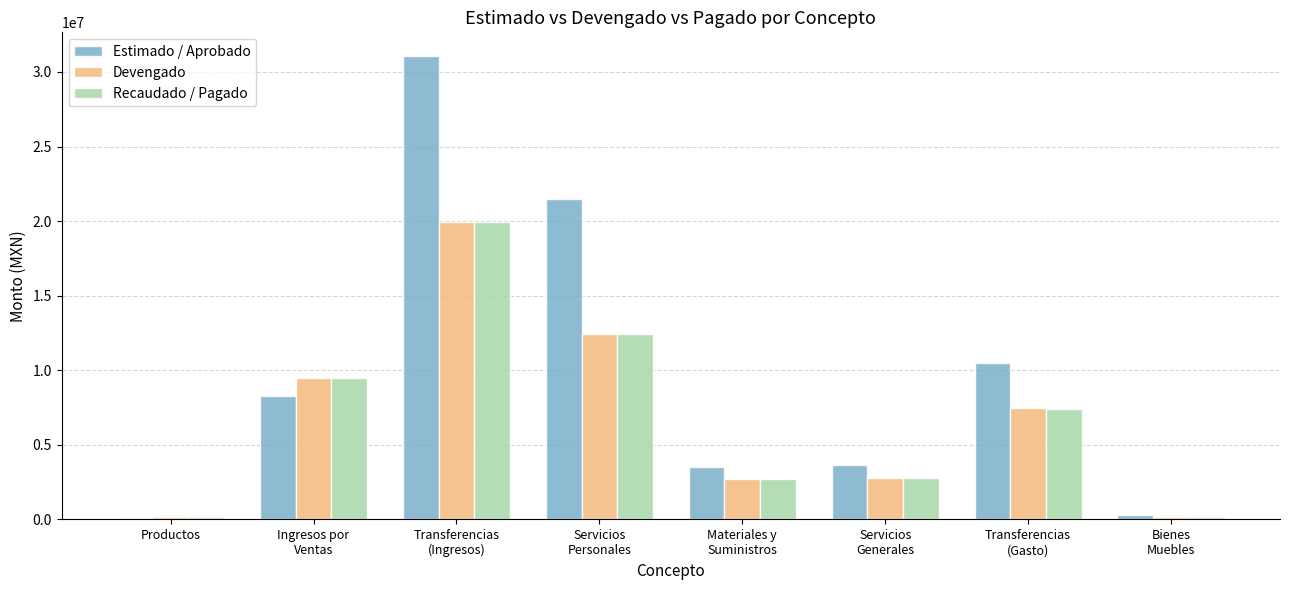

Which series has the largest total across all categories?

Estimado / Aprobado